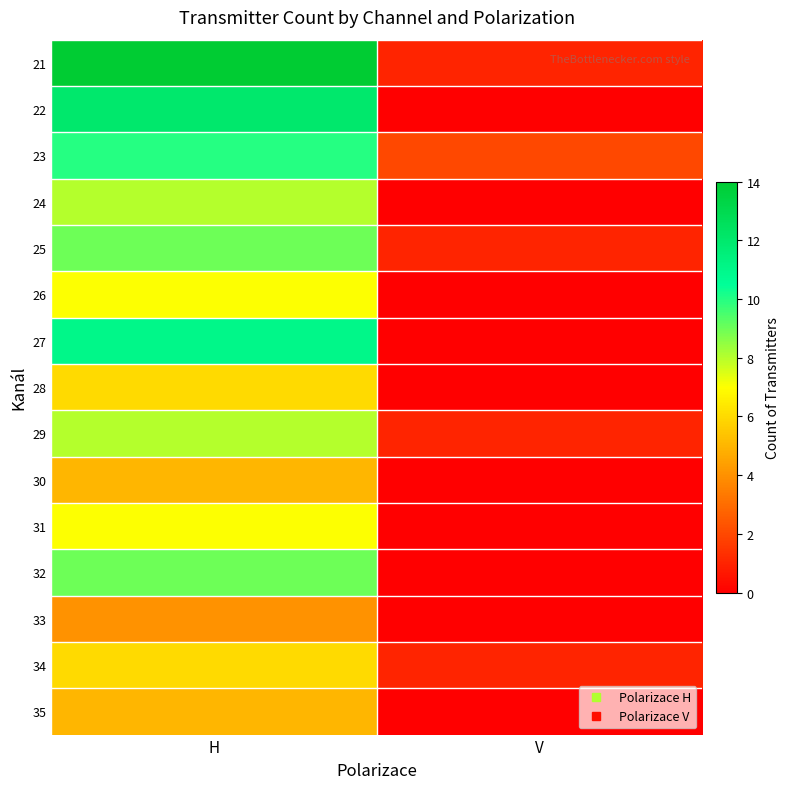

What is the total value across all series at V?

6